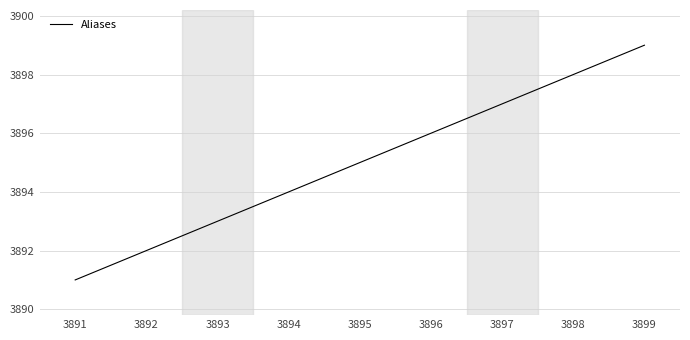

Reading left to right, list all the values displayed in this chart.

3891=3891	3892=3892	3893=3893	3894=3894	3895=3895	3896=3896	3897=3897	3898=3898	3899=3899